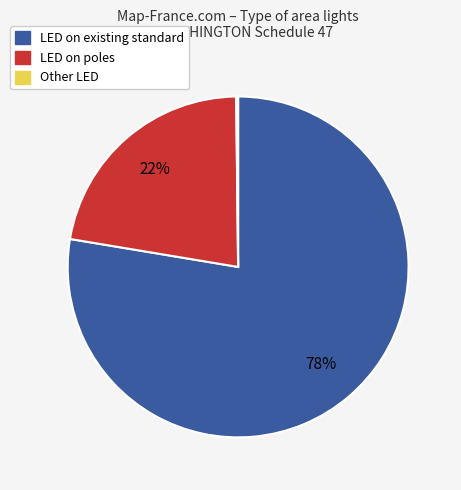

Is there any slice that represents more than half of the pie?

Yes